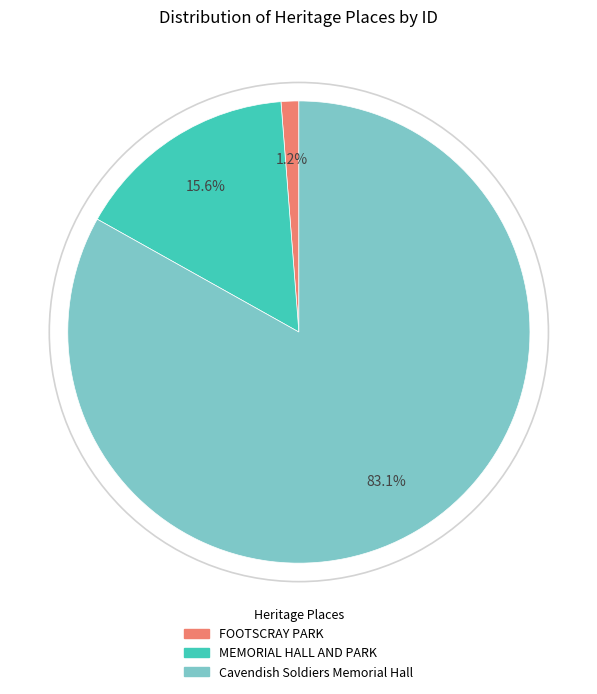

What is the largest slice in the pie chart?

Cavendish Soldiers Memorial Hall